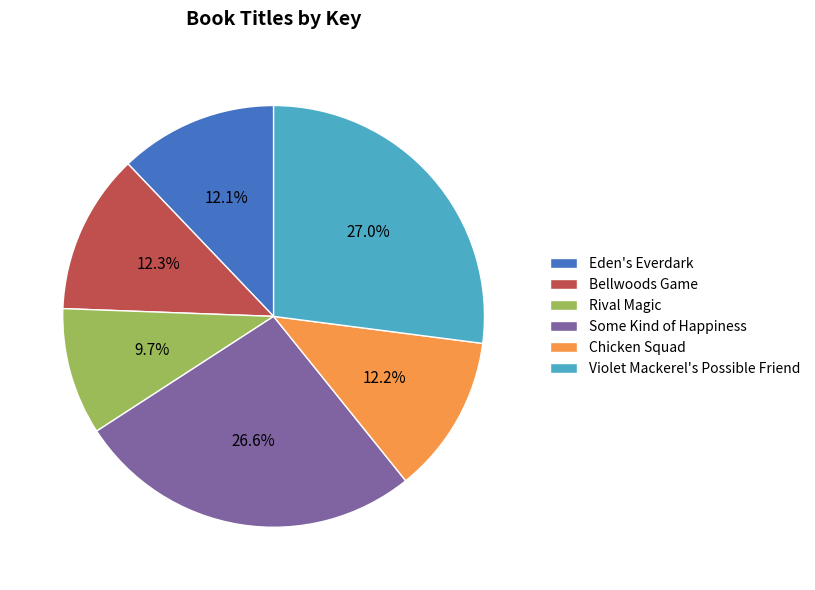

Is there any slice that represents more than half of the pie?

No